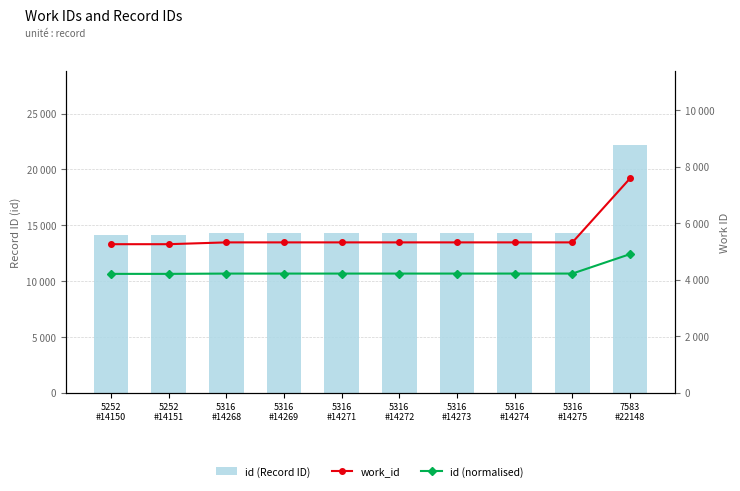

Reading left to right, list all the values displayed in this chart.

id (Record ID): 14150.0	14151.0	14268.0	14269.0	14271.0	14272.0	14273.0	14274.0	14275.0	22148.0
work_id: 5252.0	5252.0	5316.0	5316.0	5316.0	5316.0	5316.0	5316.0	5316.0	7583.0
id (normalised): 4201.6	4201.7	4211.9	4212.0	4212.2	4212.3	4212.4	4212.4	4212.5	4900.9